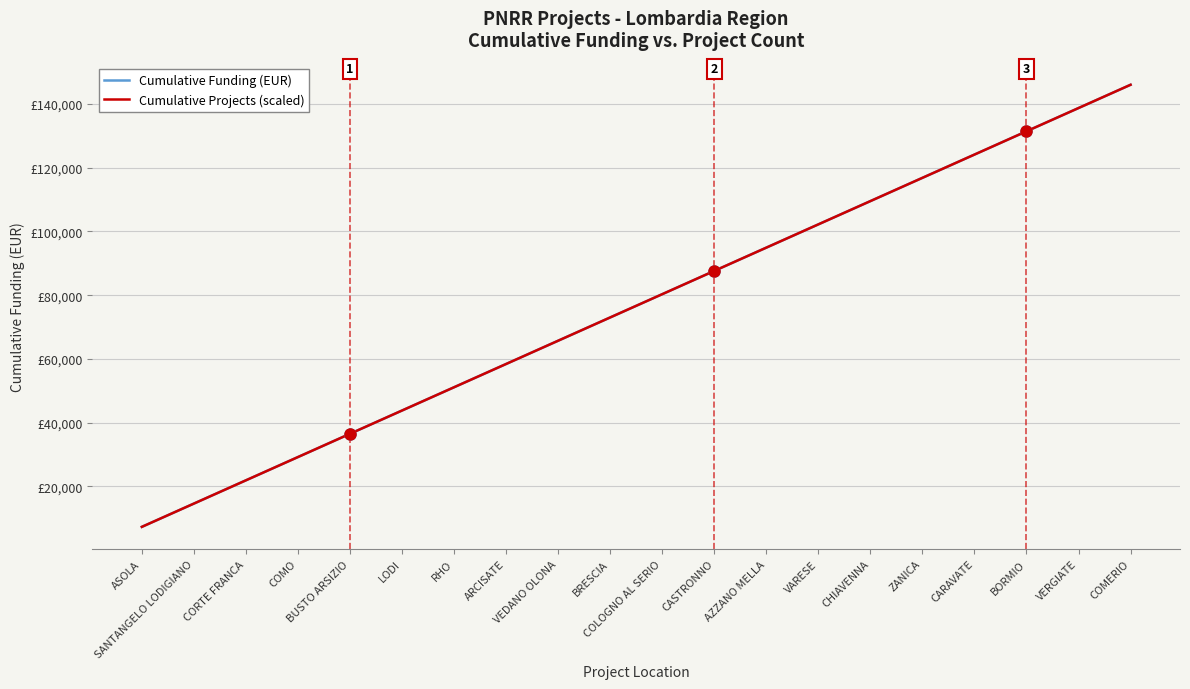

Does the chart display data point markers on the line(s)?

No